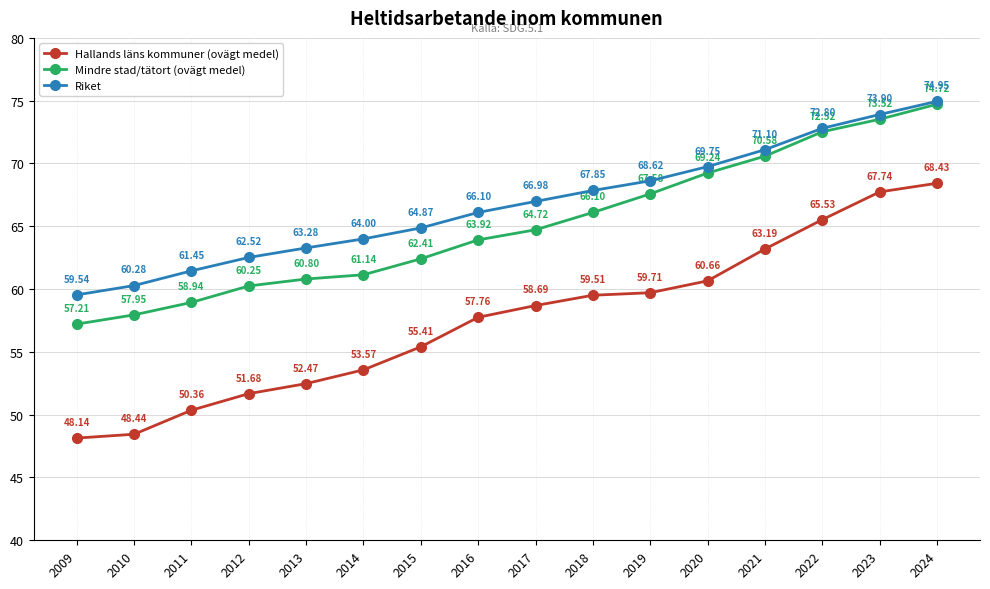

Rank the categories by Mindre stad/tätort (ovägt medel) value from lowest to highest.

2009, 2010, 2011, 2012, 2013, 2014, 2015, 2016, 2017, 2018, 2019, 2020, 2021, 2022, 2023, 2024